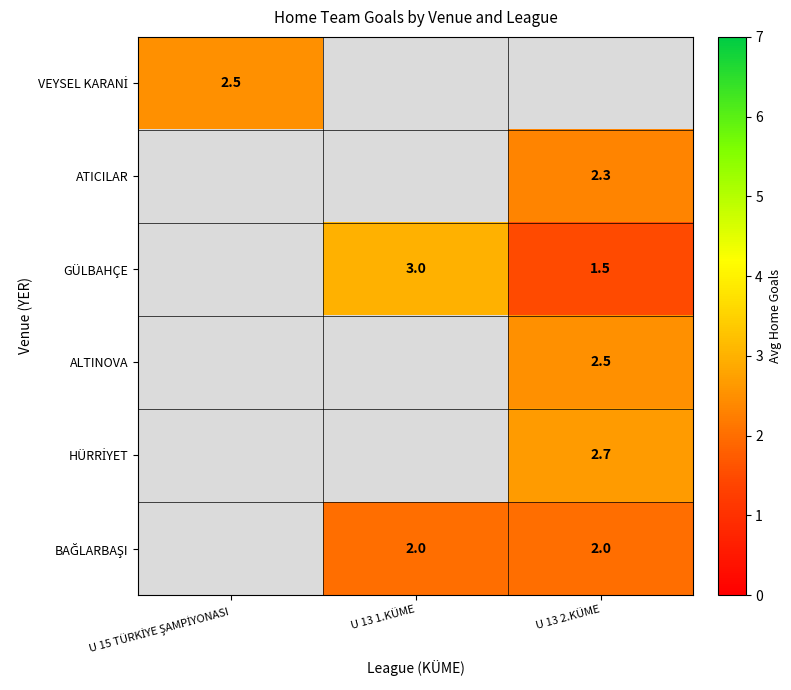

Is it true that ATICILAR equals 1.0 at U 13 2.KÜME?

False